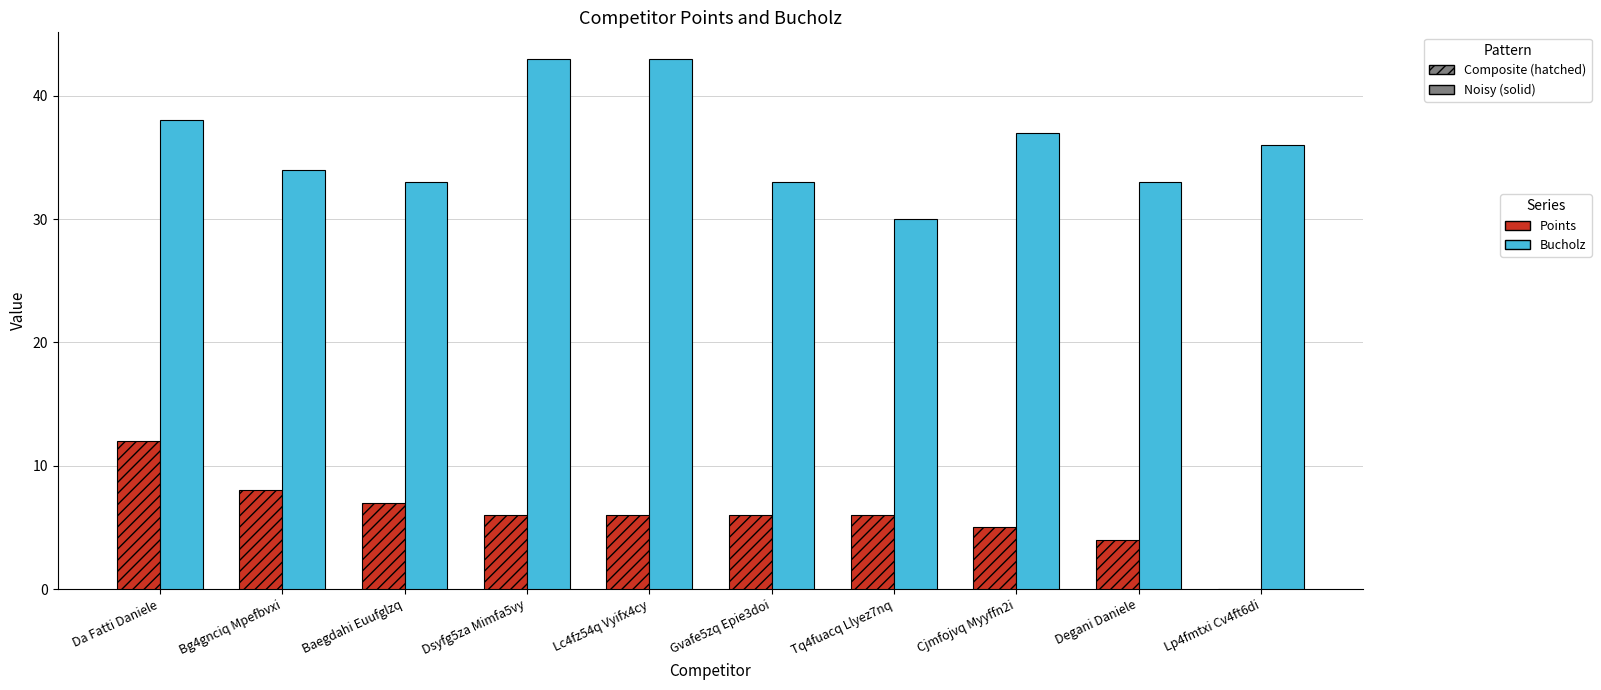

Is it true that Points equals 4 at Bg4gnciq Mpefbvxi?

False